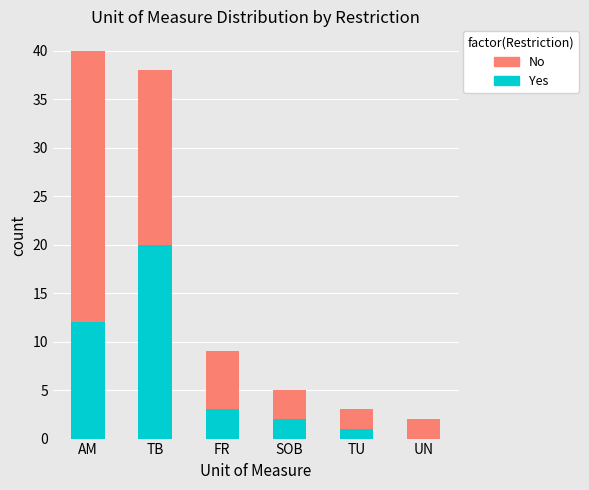

What is the highest value of the Yes series?

20